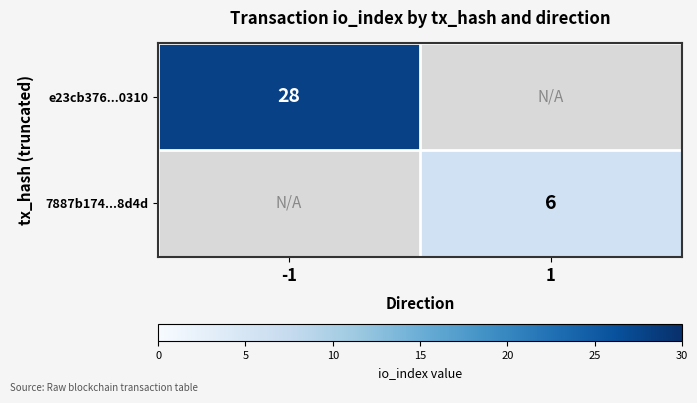

Is it true that 7887b174...8d4d equals 8 at 1?

False